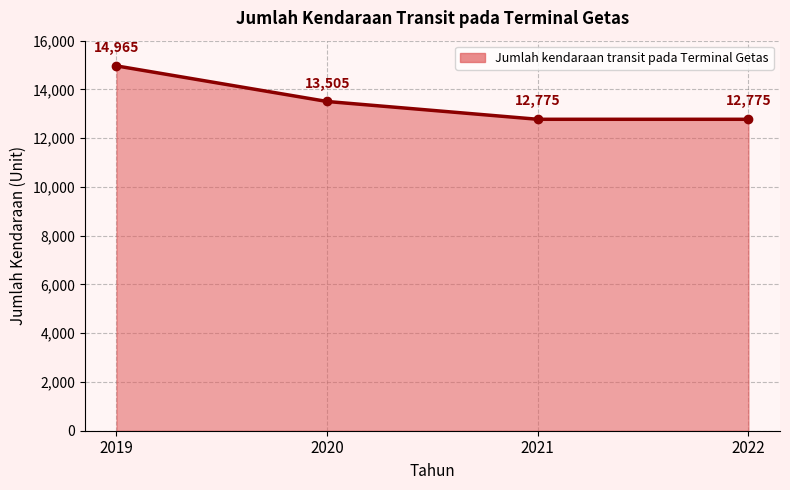

What is the average value?

13505